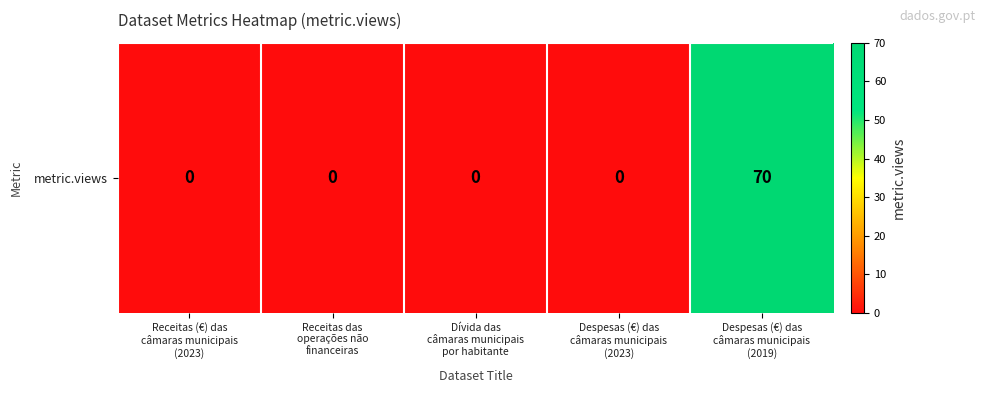

Reading right to left, extract all data points from this chart.

70	0	0	0	0